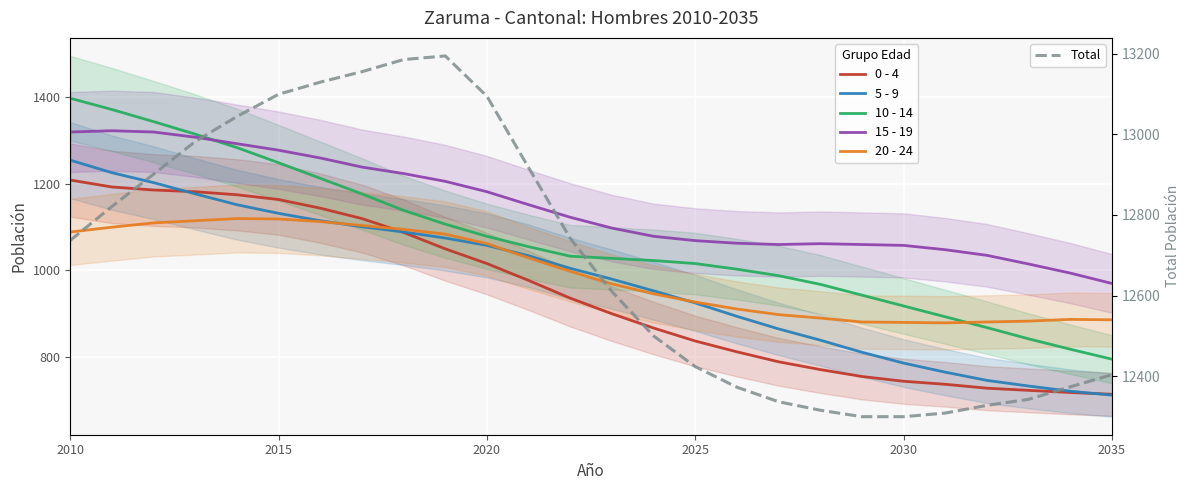

How many lines are shown in the chart?

6